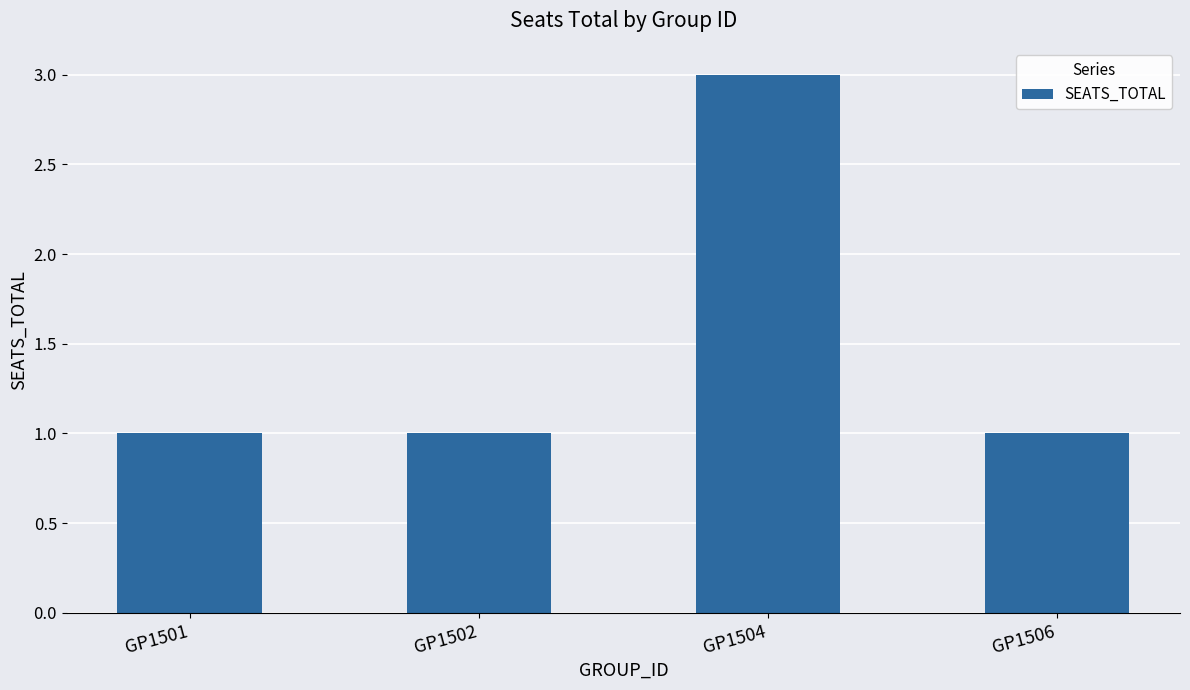

Reading right to left, list all the values displayed in this chart.

1	3	1	1